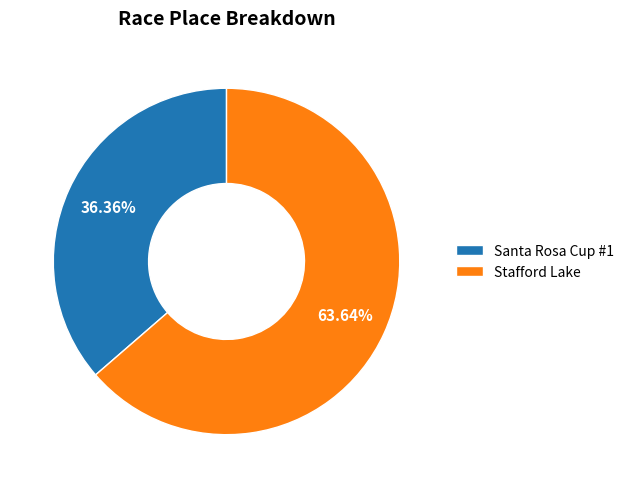

How many segments does this pie chart have?

2